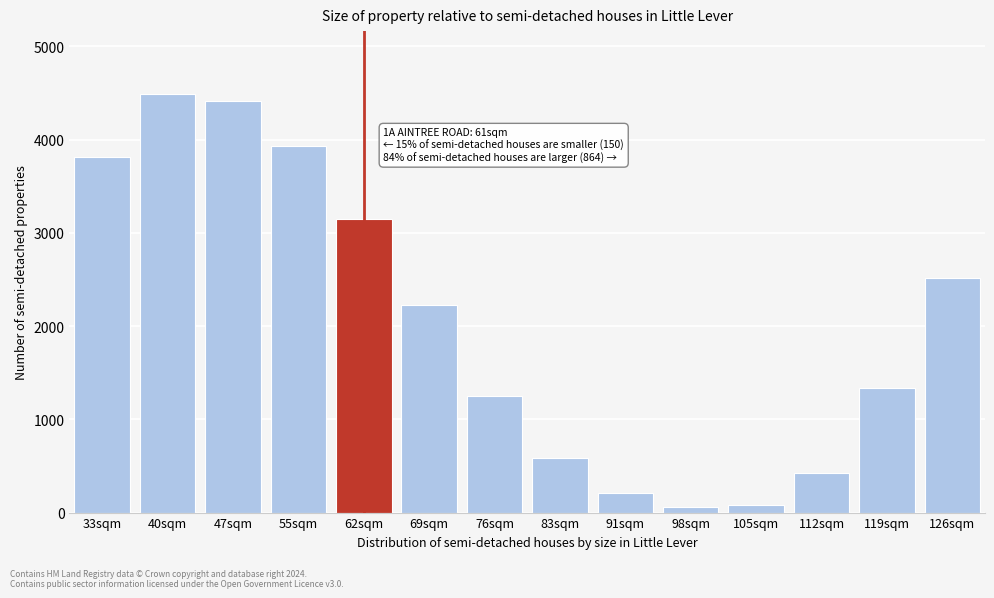

Reading left to right, list all the values displayed in this chart.

3811.0	4489.3	4415.9	3927.8	3144.4	2222.4	1251.7	585.8	206.7	60.7	83.7	425.8	1337.2	2512.1